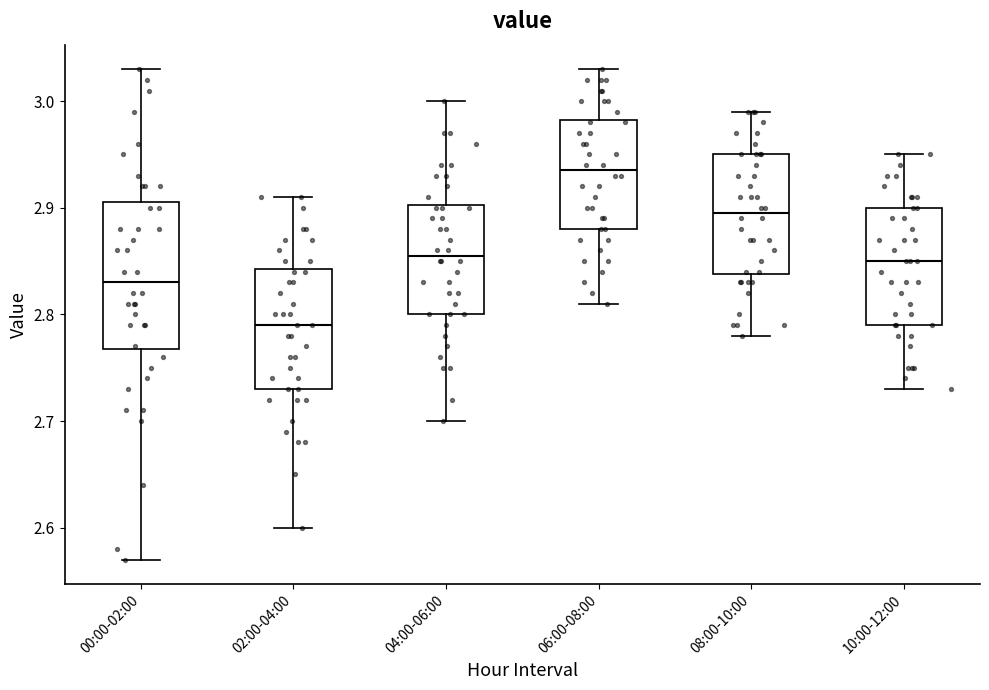

Reading left to right, read every box against the y-axis: the position of its median line, the range the box covers, and the ends of its whiskers. The values are not printed on the chart, so give them approximately, as read against the axis.

00:00-02:00: median 2.83, box 2.77 to 2.91, whiskers 2.57 to 3.03
02:00-04:00: median 2.79, box 2.73 to 2.84, whiskers 2.60 to 2.91
04:00-06:00: median 2.86, box 2.80 to 2.90, whiskers 2.70 to 3.00
06:00-08:00: median 2.94, box 2.88 to 2.98, whiskers 2.81 to 3.03
08:00-10:00: median 2.90, box 2.84 to 2.95, whiskers 2.78 to 2.99
10:00-12:00: median 2.85, box 2.79 to 2.90, whiskers 2.73 to 2.95